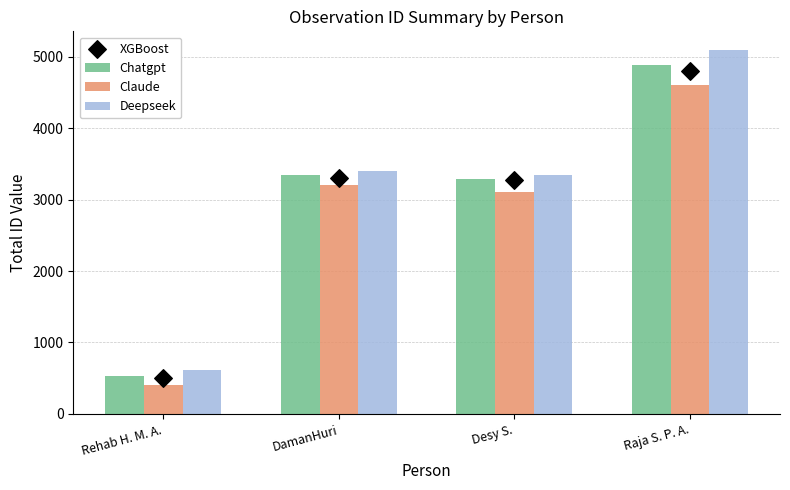

Is the value of XGBoost at Desy S. greater than the value of Deepseek at Desy S.?

No